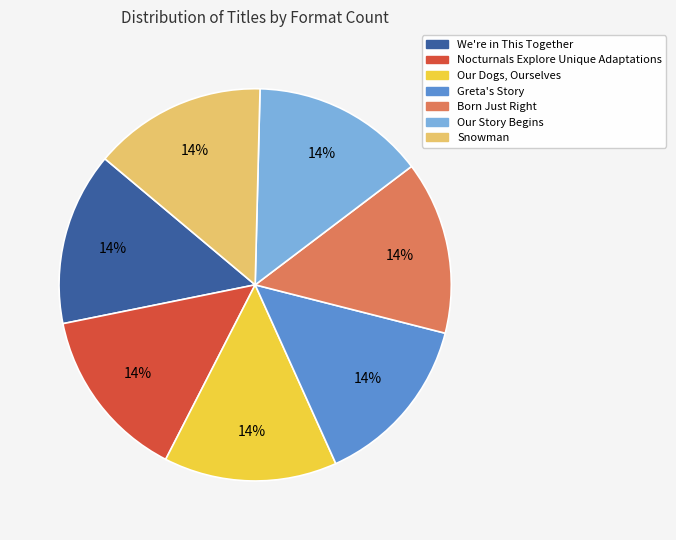

To the nearest percent, what is the average slice percentage?

14%